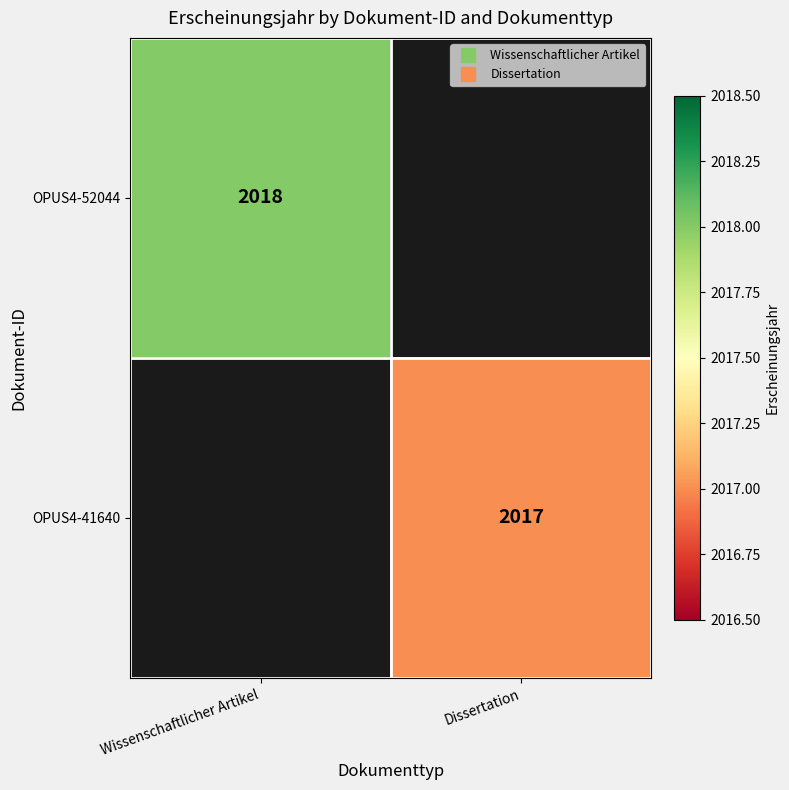

Which category has the lowest value in the OPUS4-52044 series?

Wissenschaftlicher Artikel